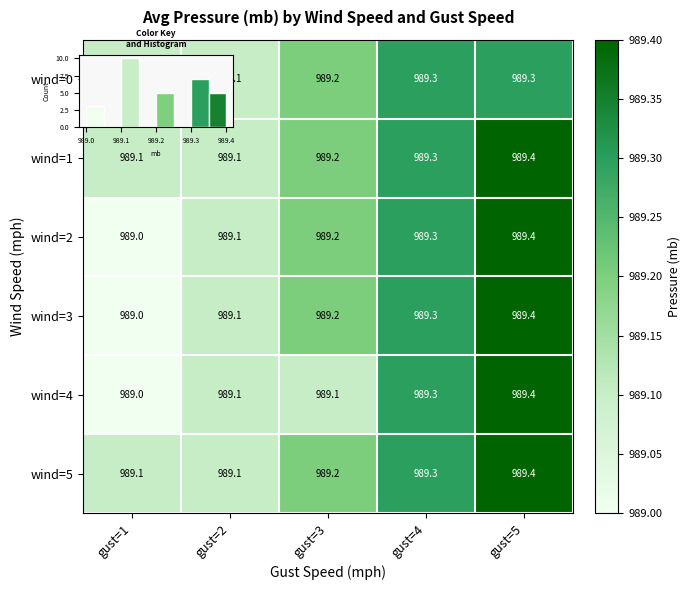

At gust=5, list the series in order from largest to smallest.

wind=1, wind=2, wind=3, wind=4, wind=5, wind=0